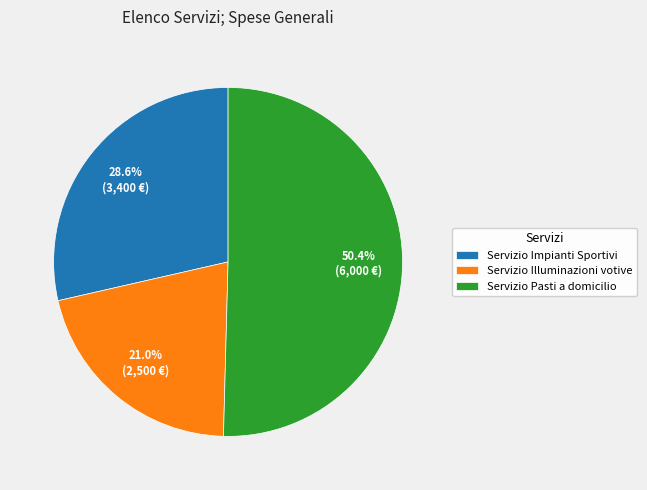

Count the number of slices in the pie.

3